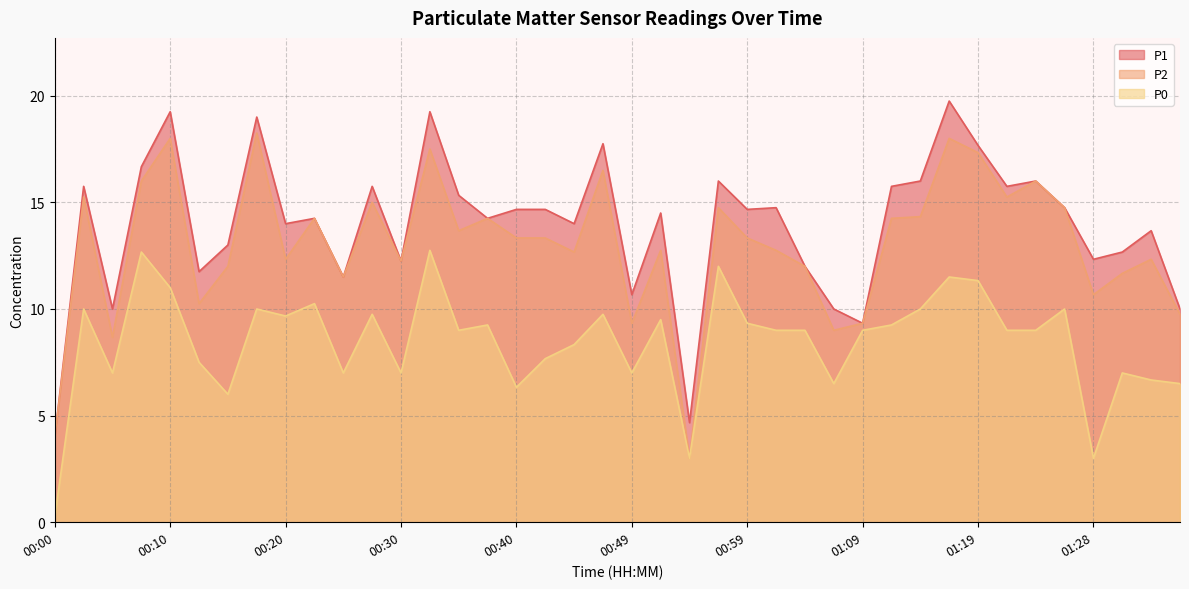

The value of P2 at 00:27 is 15.0. True or false?

True